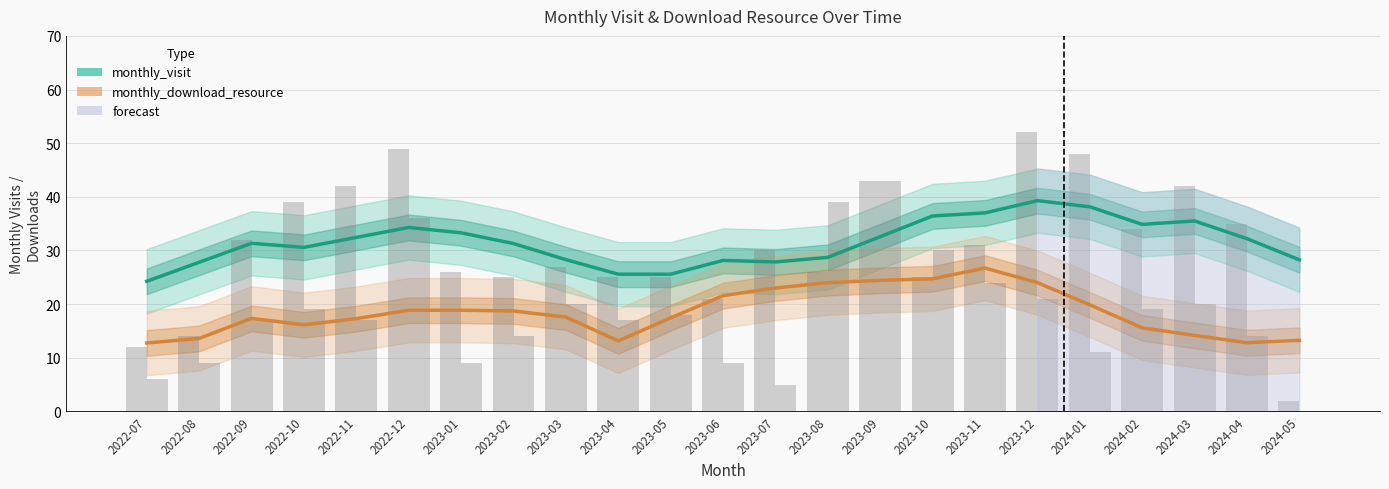

What is the total value across all series at 2022-09?

48.7